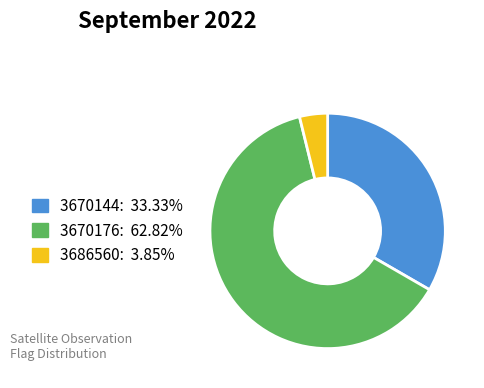

How many slices are in this pie chart?

3